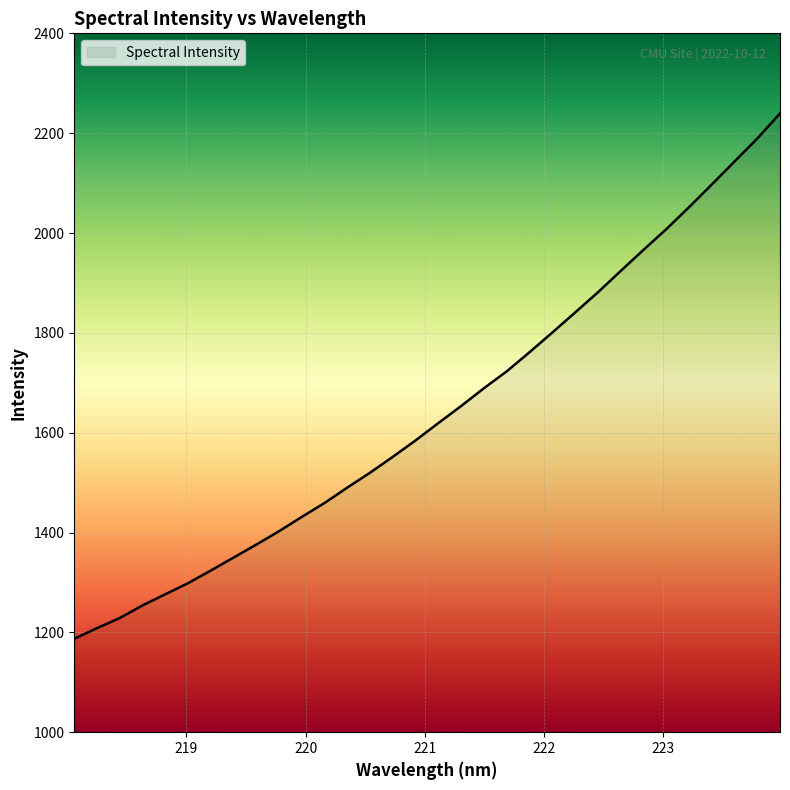

How many lines are shown in the chart?

1